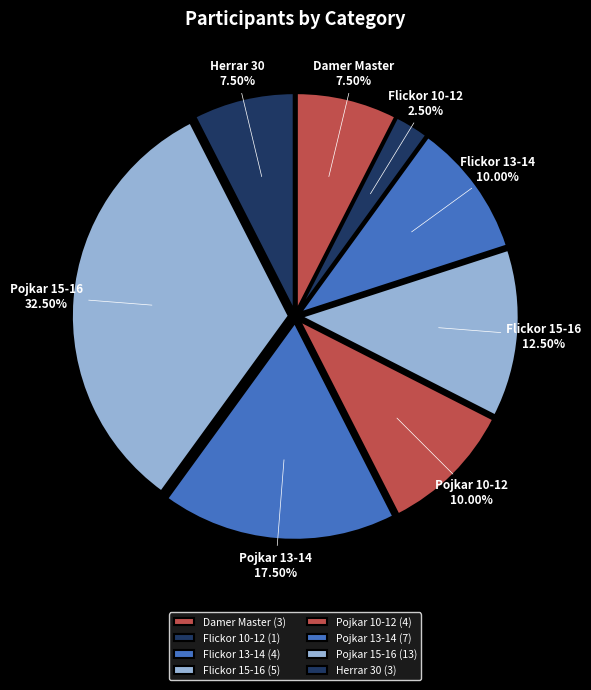

The Flickor 15-16 slice represents 7% of the pie. True or false?

False